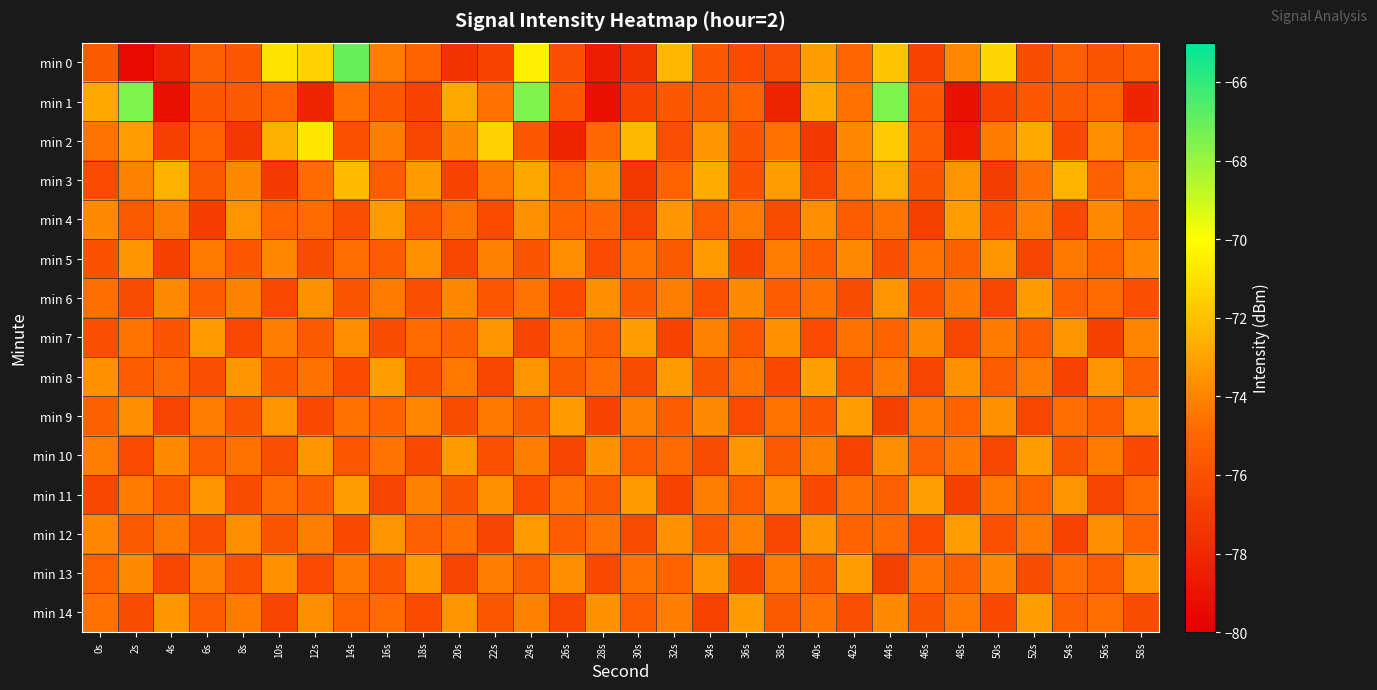

What is the maximum value shown in the chart?

-67.0